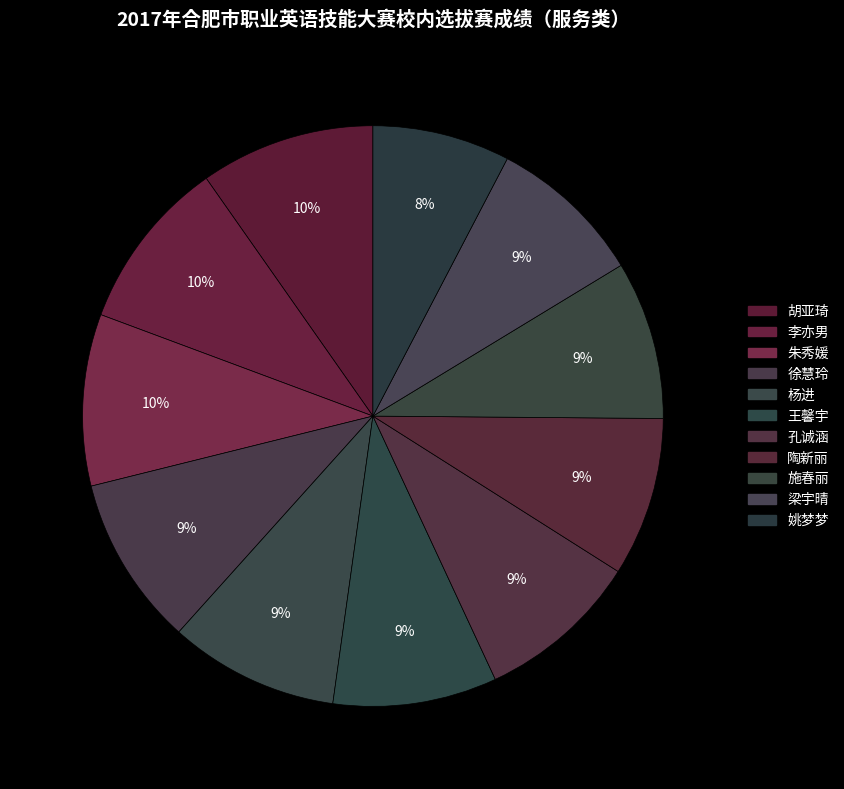

Combined, do 王馨宇 and 徐慧玲 account for over 50%?

No